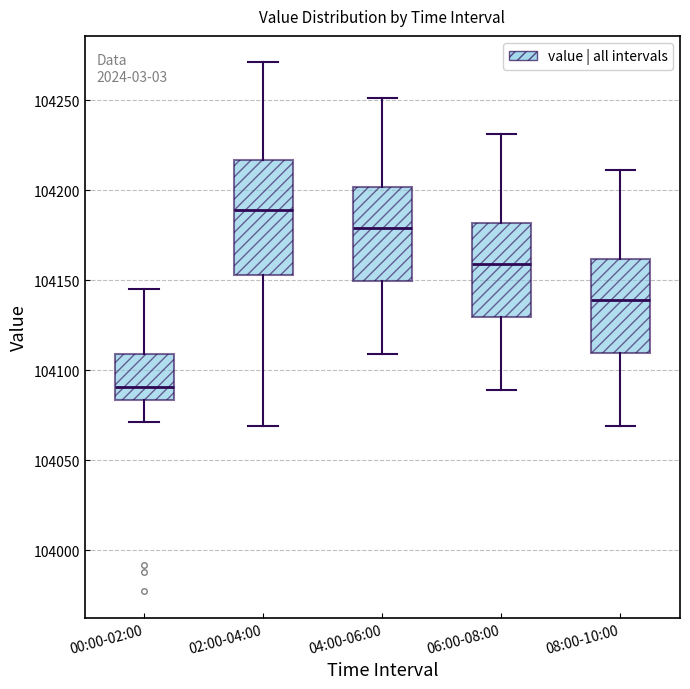

Which box is the tallest, from its lower edge to its upper edge?

02:00-04:00